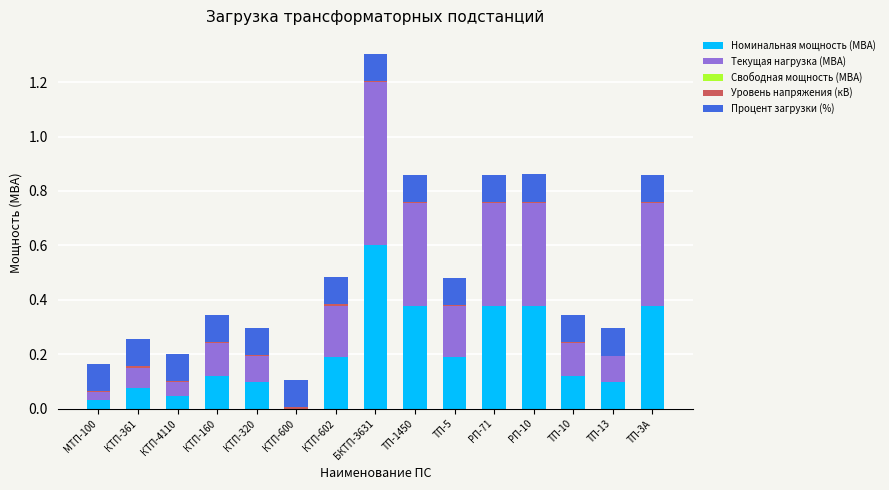

At which category is the sum across all series the highest?

БКТП-3631